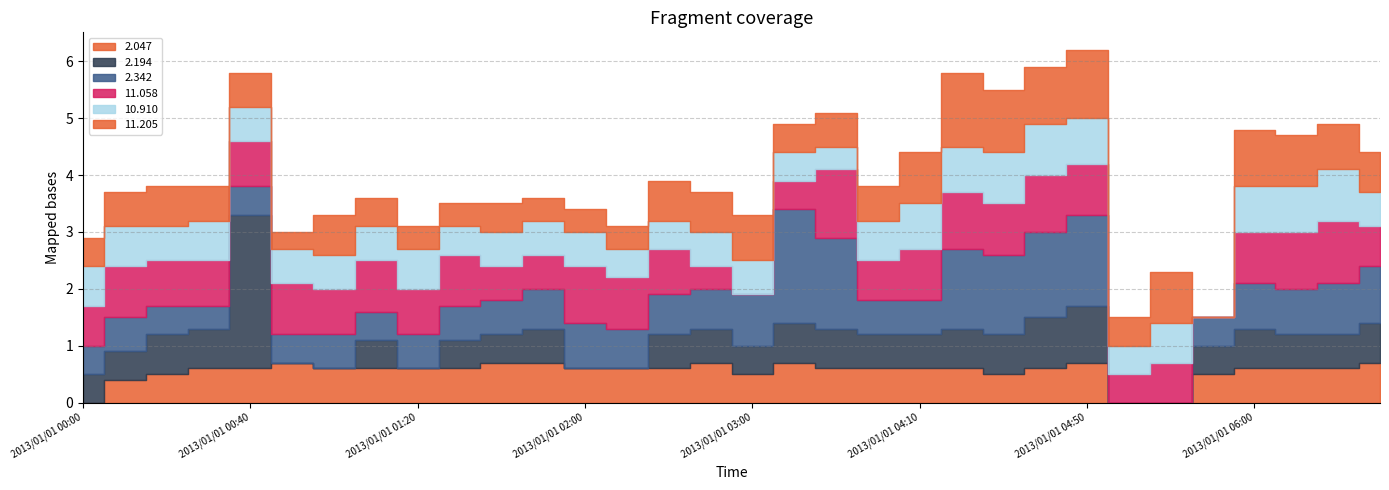

Rank the series at 2013/01/01 05:30 from lowest to highest value.

11.058, 10.910, 11.205, 2.047, 2.194, 2.342